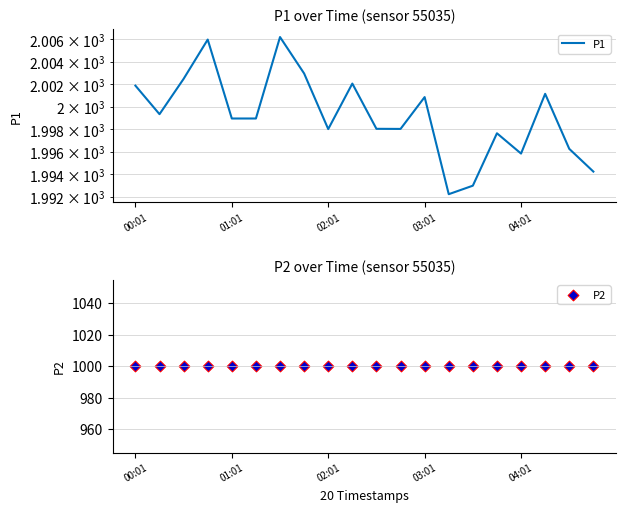

Which series has the largest total across all categories?

P1